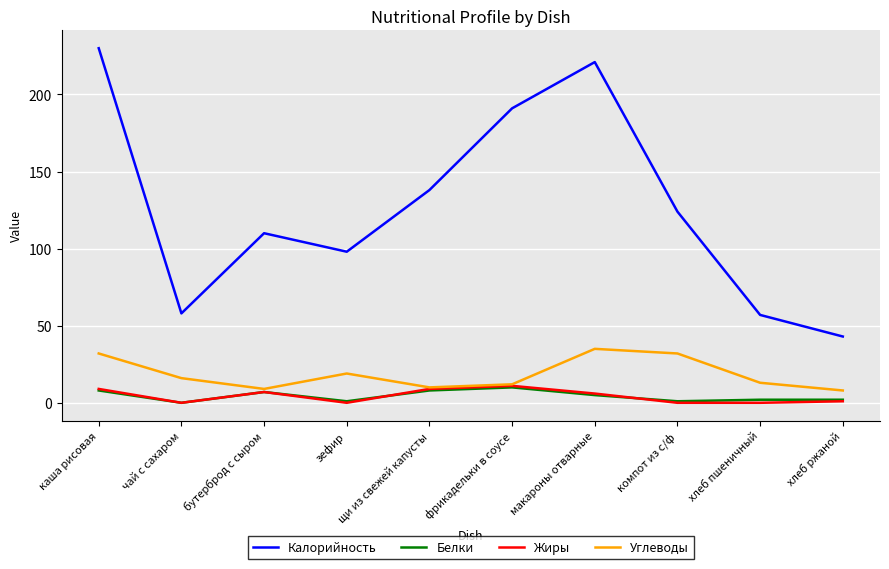

How many series are shown in this chart?

4